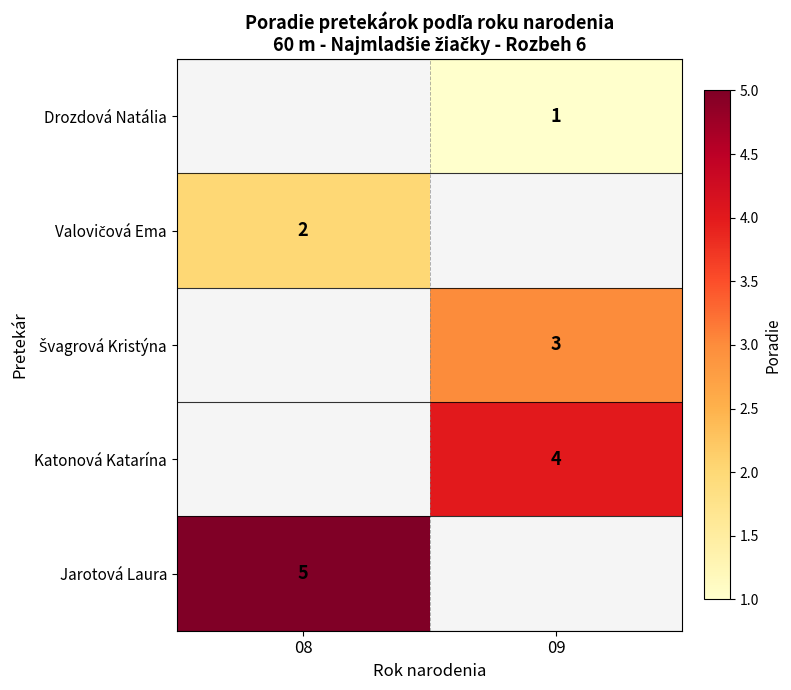

The value of Jarotová Laura at 08 is 5. True or false?

True